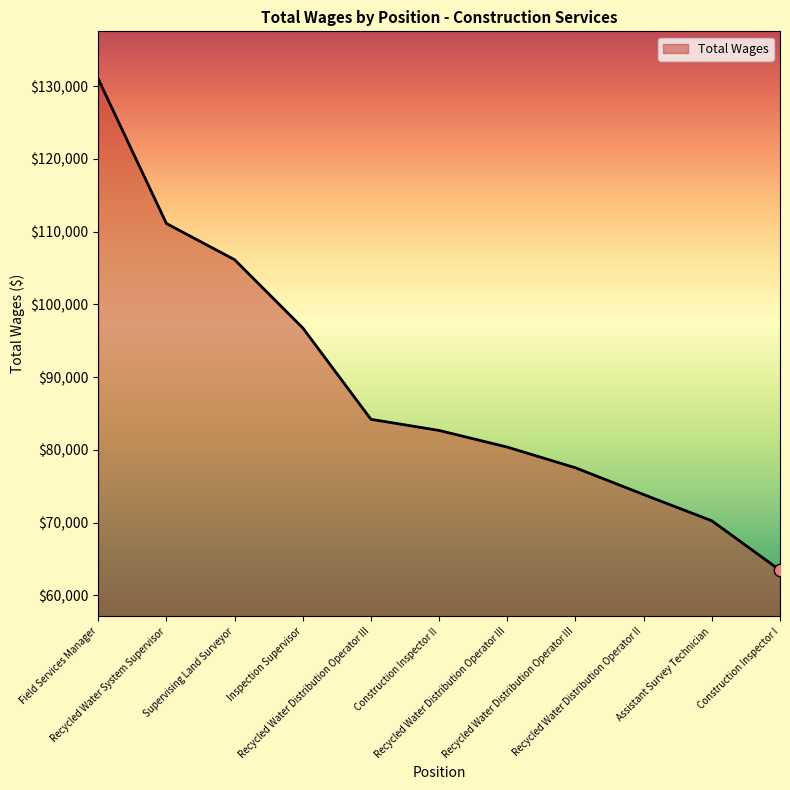

Does the chart have visible grid lines?

No